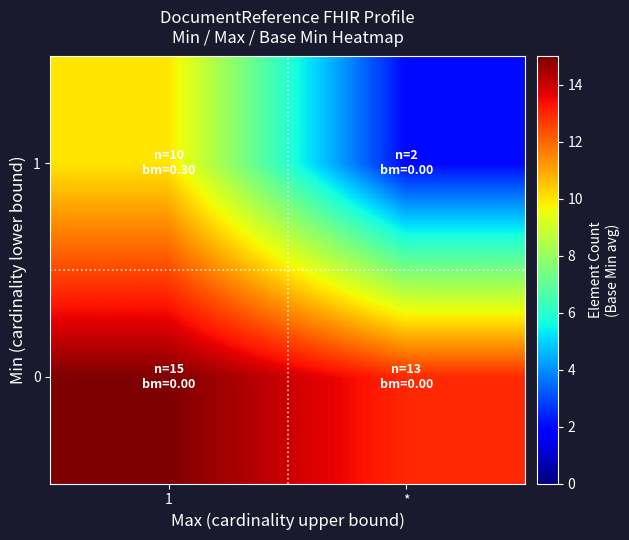

Between * and 1, which is larger?

1